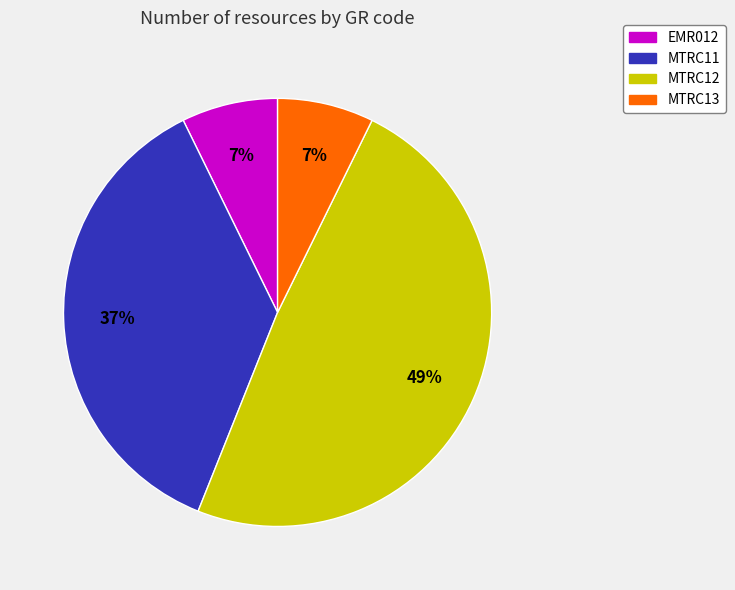

Which category has the biggest portion of the pie?

MTRC12